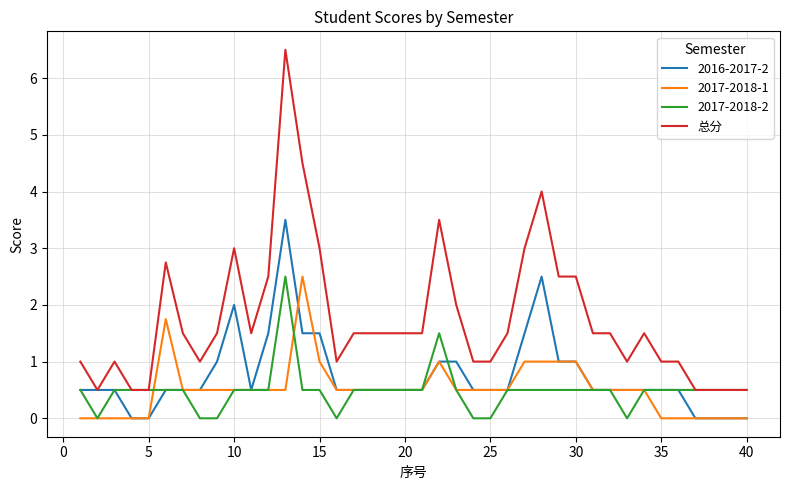

Does the chart display data point markers on the line(s)?

No